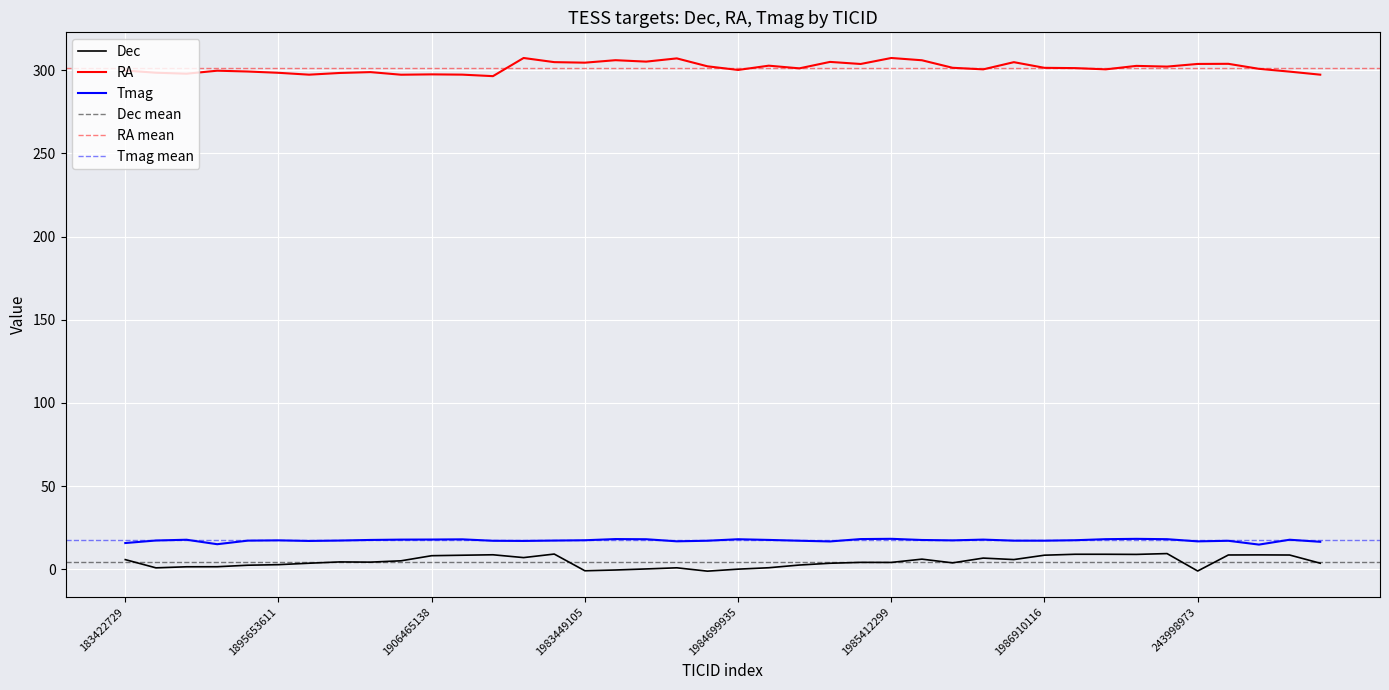

At which label does Dec reach its minimum?

1984564074